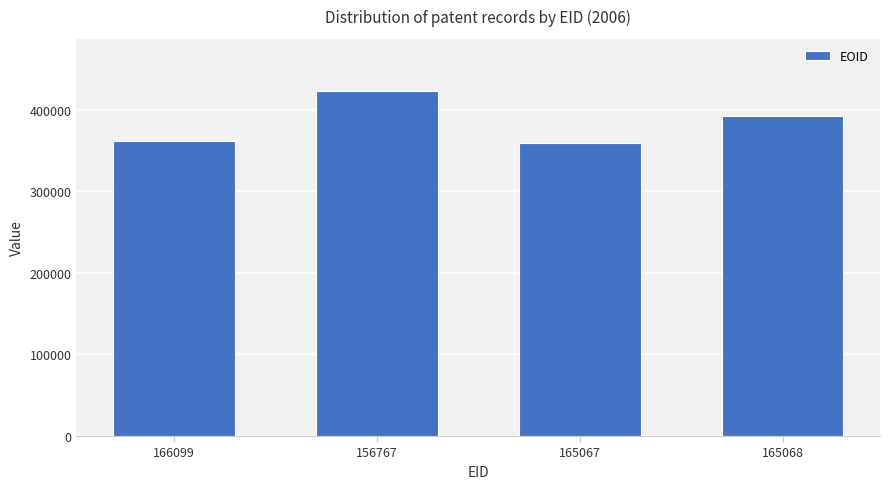

What is the average value?

383874